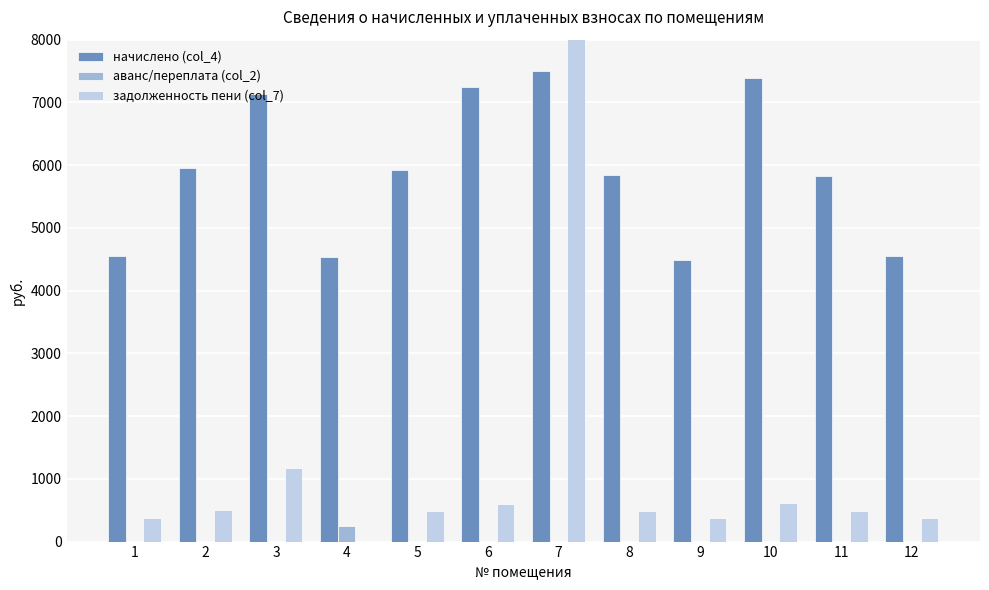

How many values in the начислено (col_4) series exceed 5921?

6